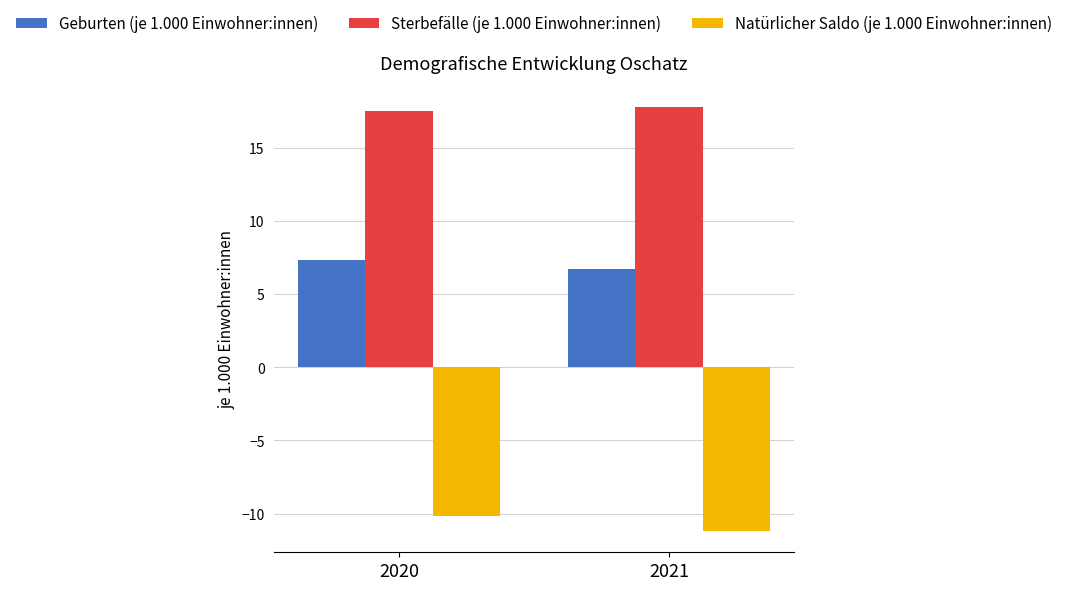

What is the minimum value shown in the chart?

-11.2